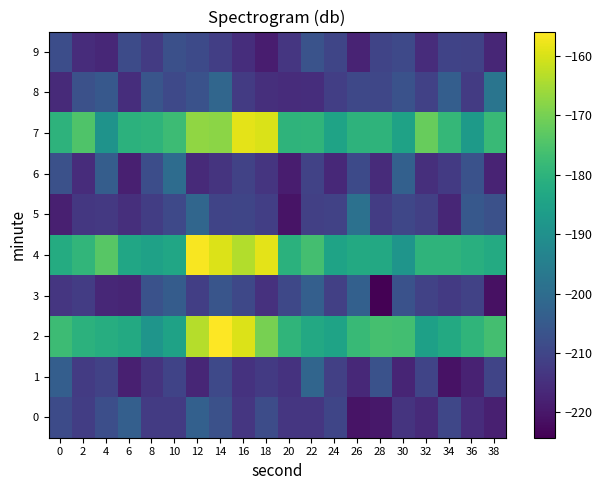

Which series has the widest spread of values?

2